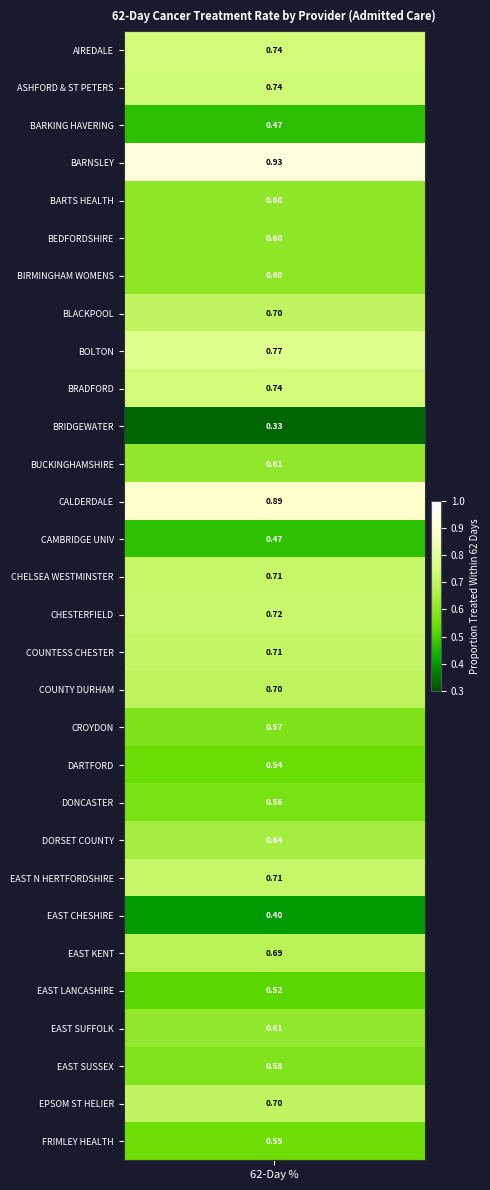

What is the change in value from 4 to 15?

+0.1